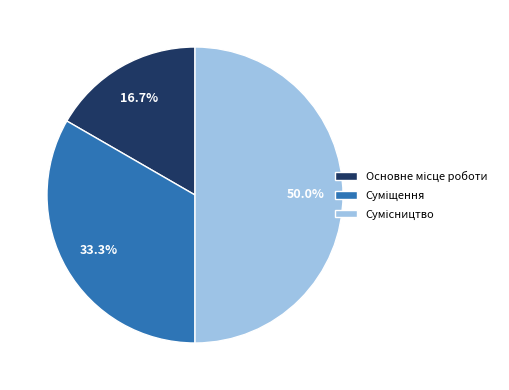

How many slices are in this pie chart?

3